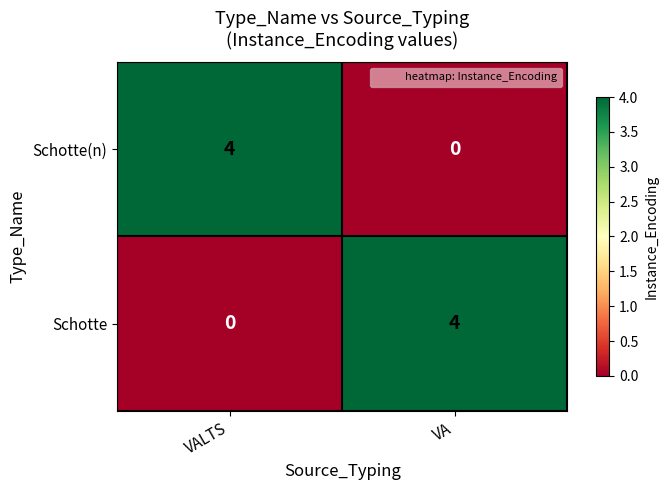

The Schotte(n) series shows 0 at VA. True or false?

True